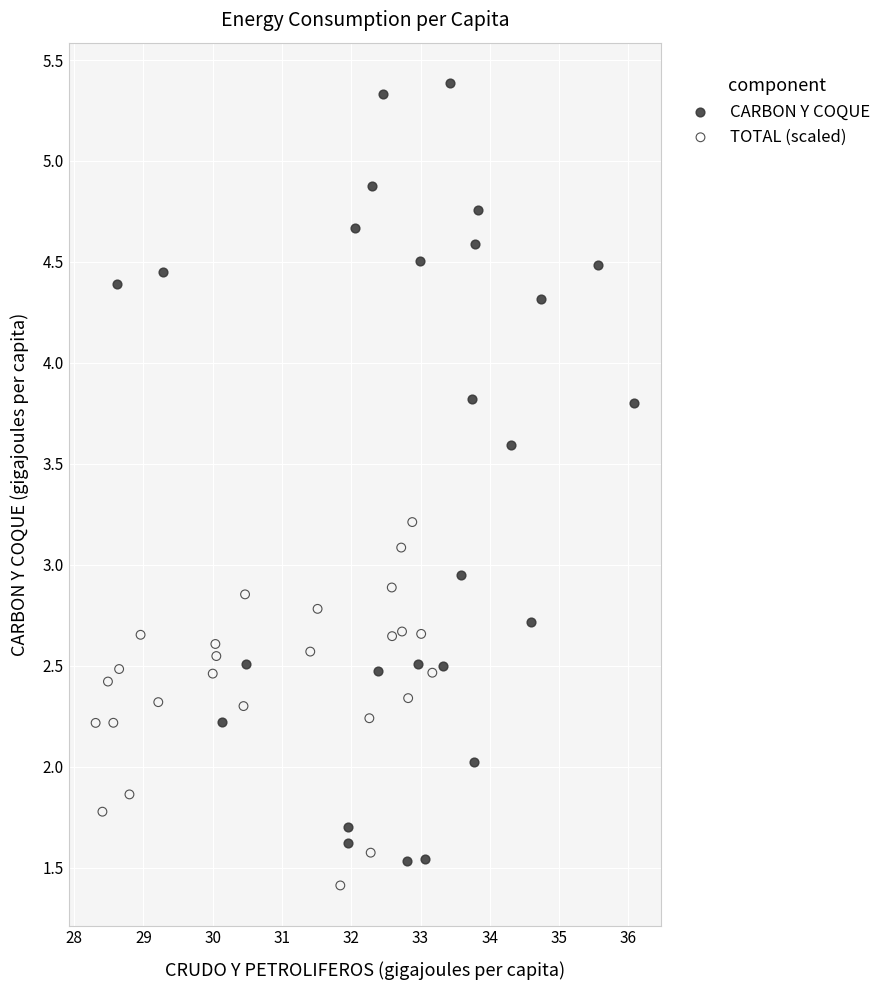

Which series has the widest spread of Y values?

CARBON Y COQUE